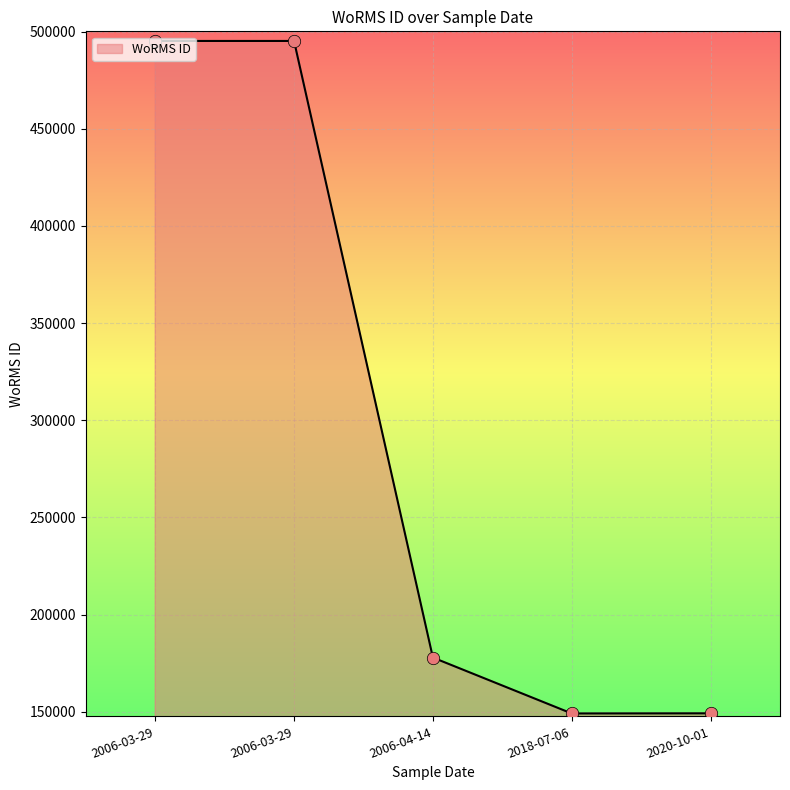

Approximately how many times larger is the value at 2018-07-06 compared to 2020-10-01?

1.0